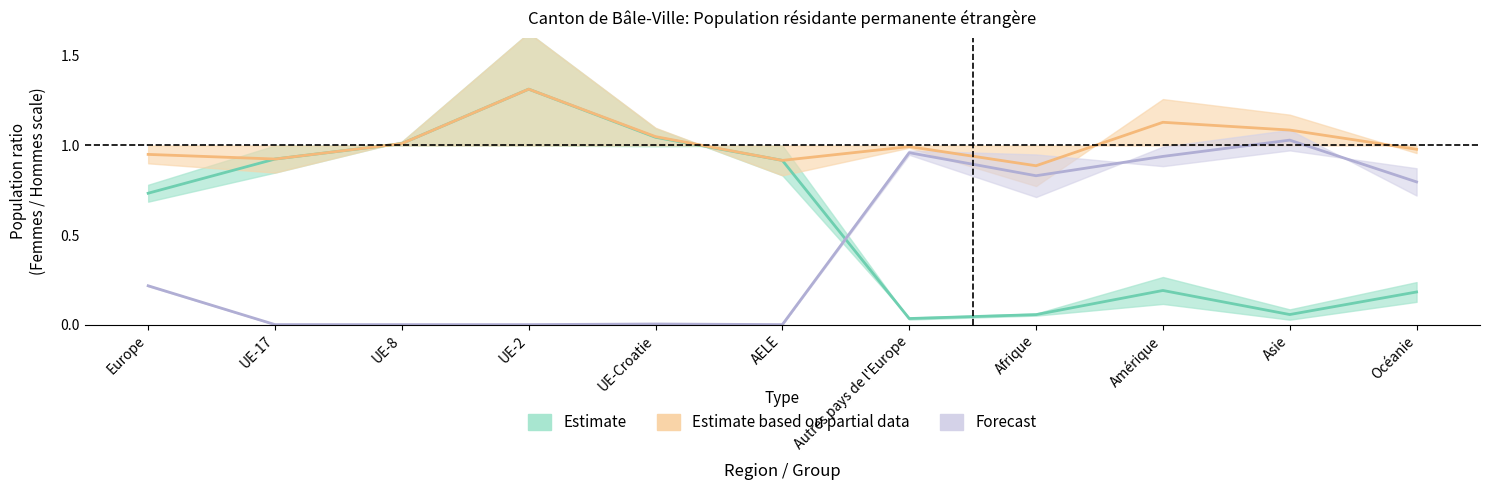

Is it true that Estimate (Auth UE/AELE mid) equals 0.0 at Autres pays de l'Europe?

True